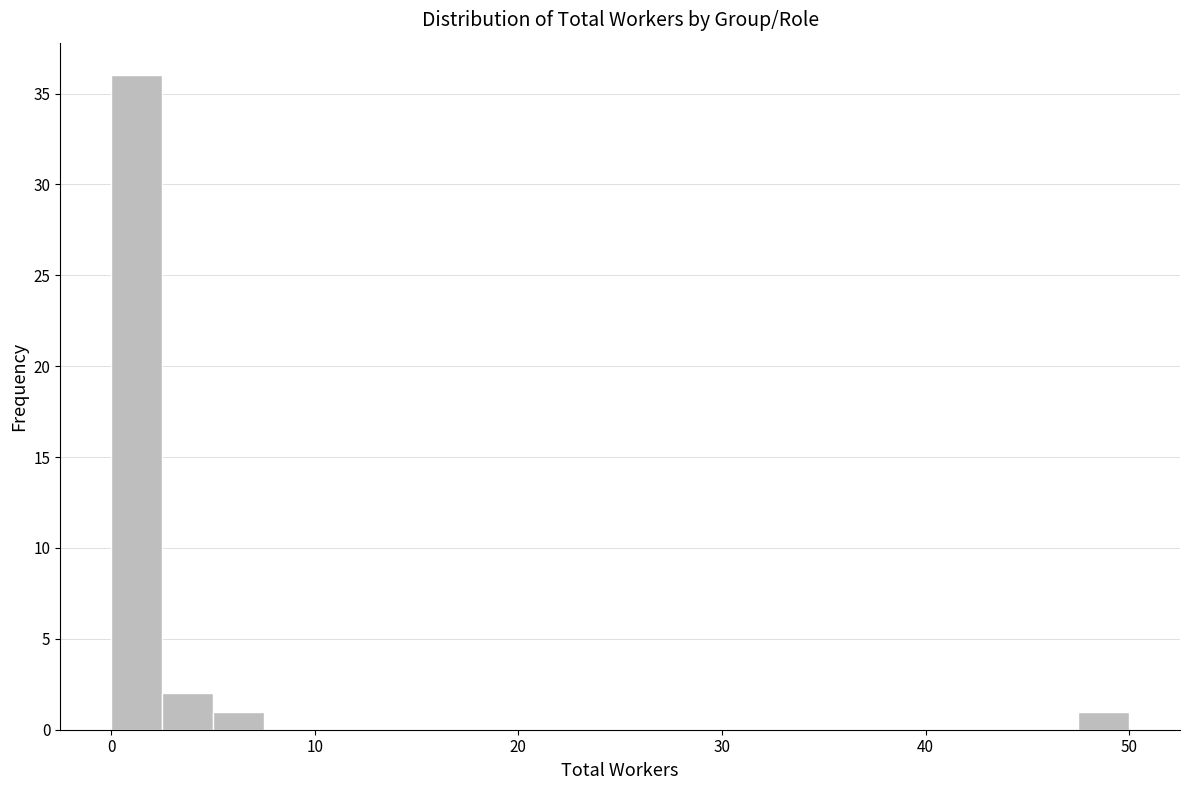

Read against the x-axis, roughly where is the centre of the tallest bar?

1